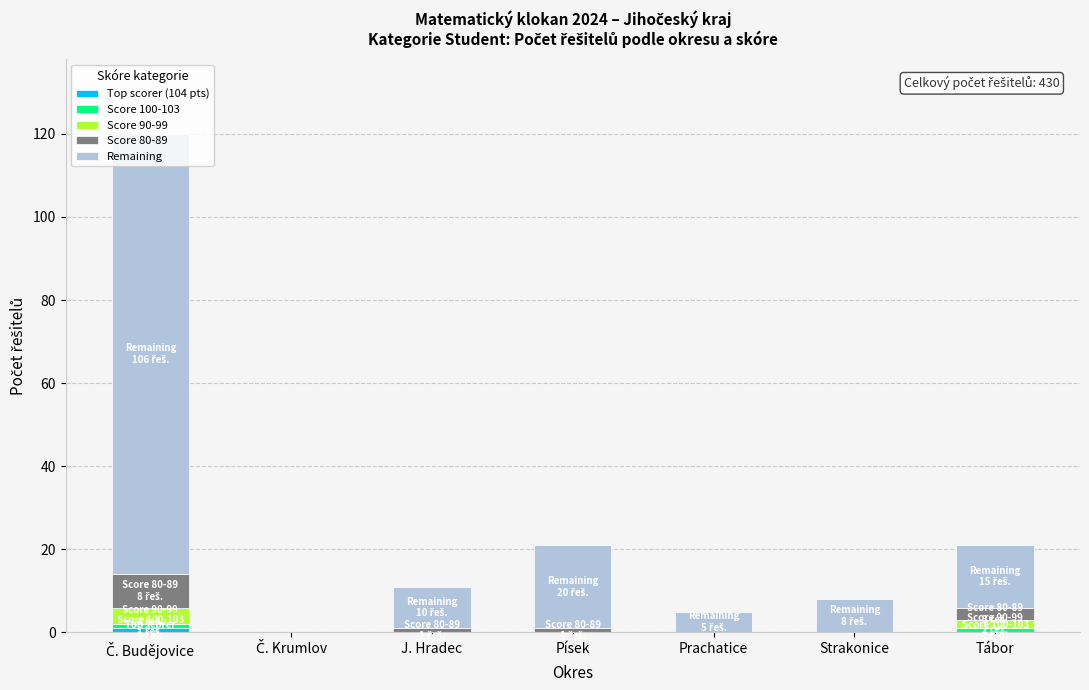

How many categories are shown in the chart?

7